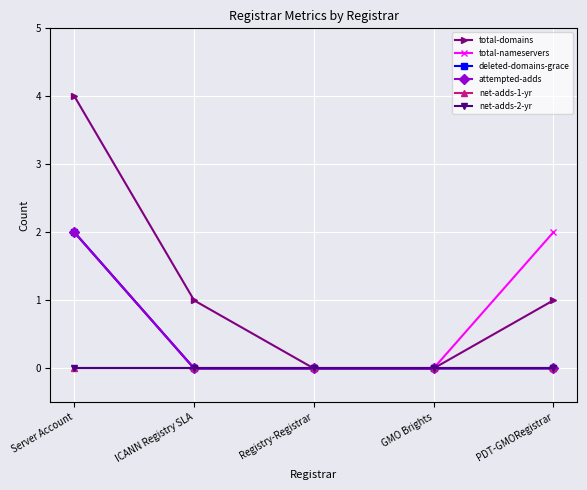

What is the label of the 5th point from the right?

Server Account